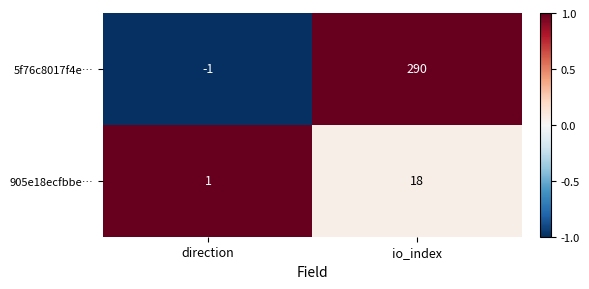

Between direction and io_index, which series saw the biggest shift?

5f76c8017f4e…